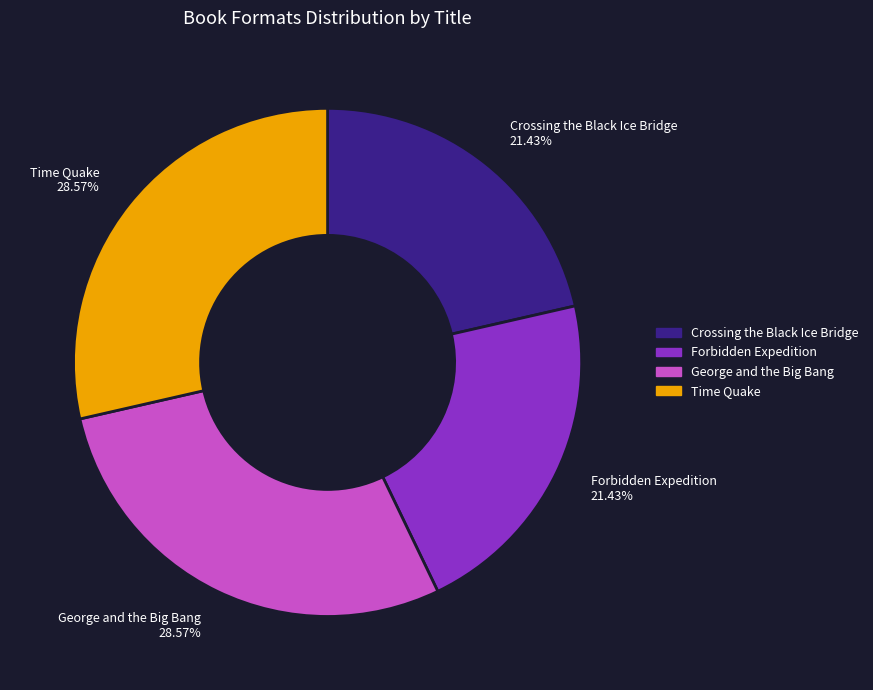

What percentage do Time Quake and George and the Big Bang together represent?

57.1%